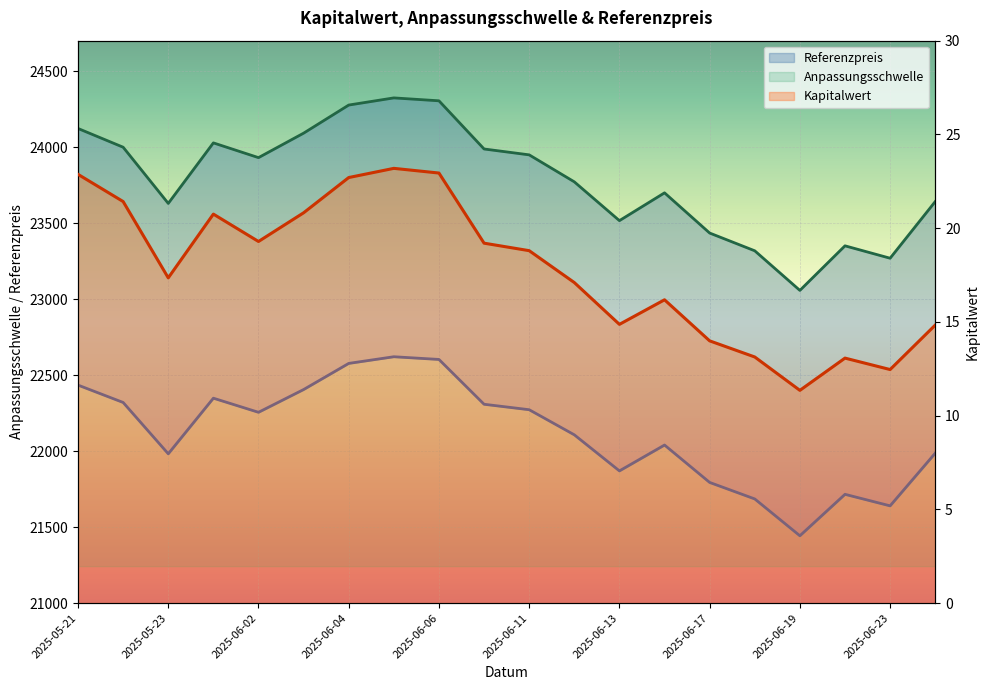

How many values in the Anpassungsschwelle series exceed 22255?

10